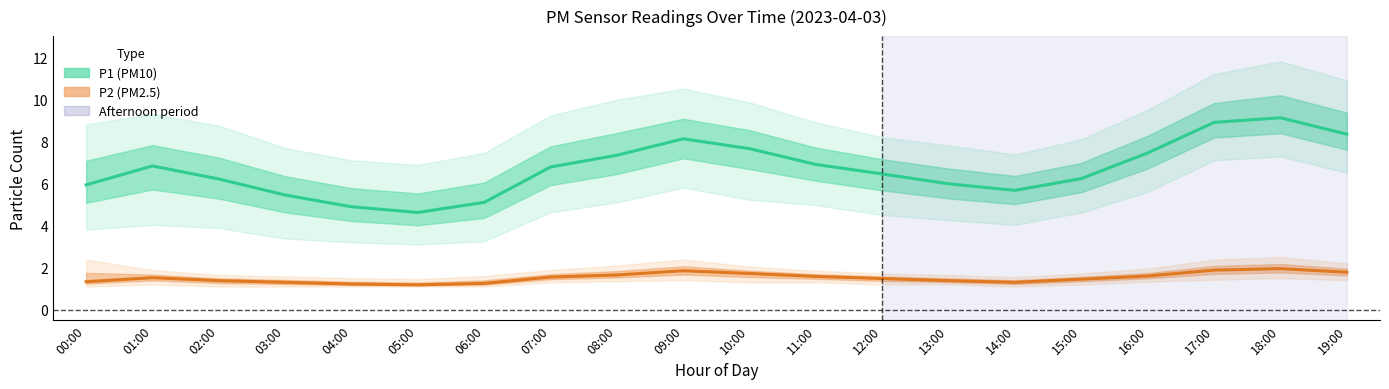

At which category does P1 (PM10) reach its first local valley?

05:00